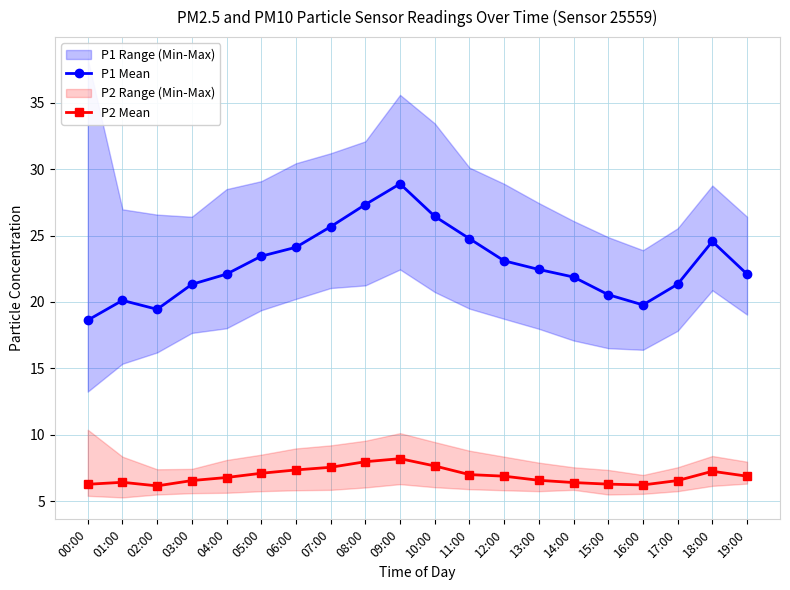

What is the label of the 15th point from the right?

05:00